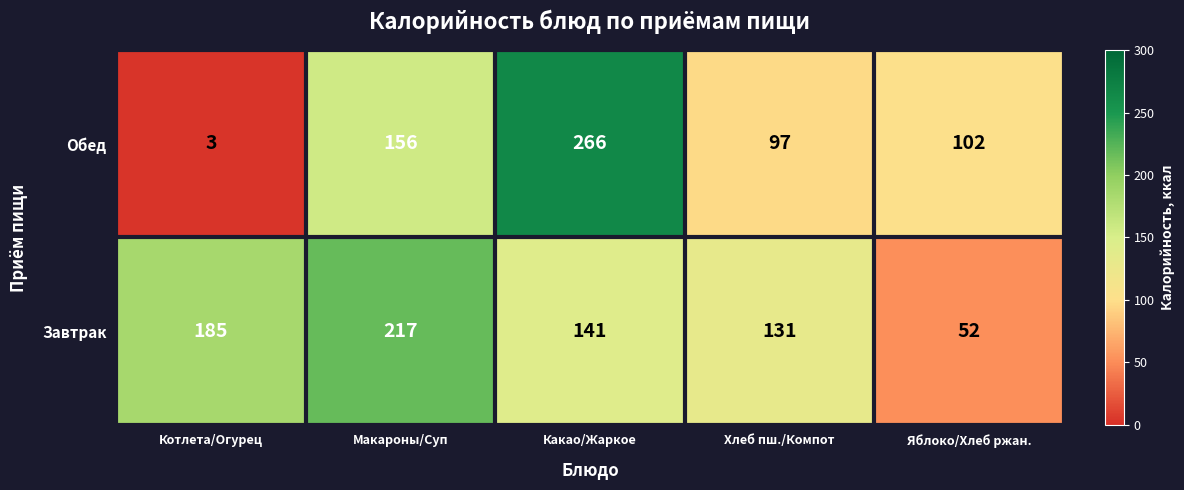

The Обед series shows 5 at Котлета/Огурец. True or false?

False